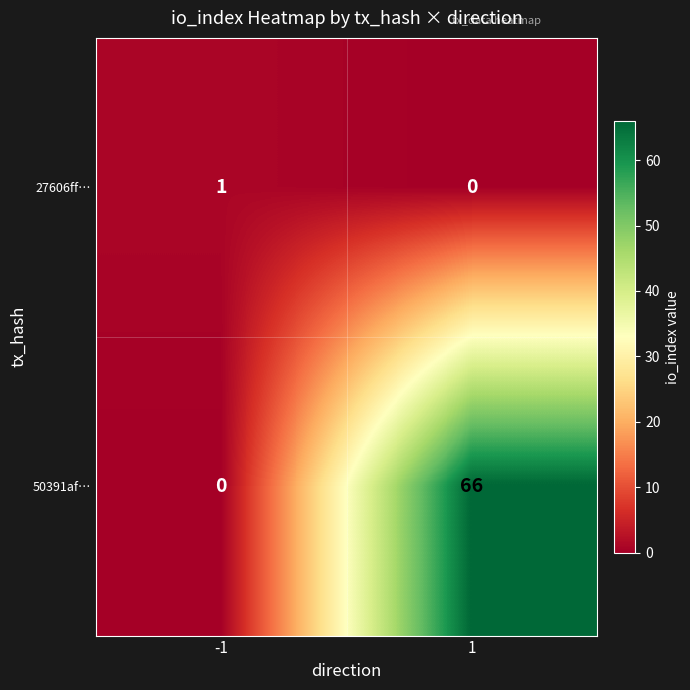

Which series has the largest range (max minus min)?

50391af…